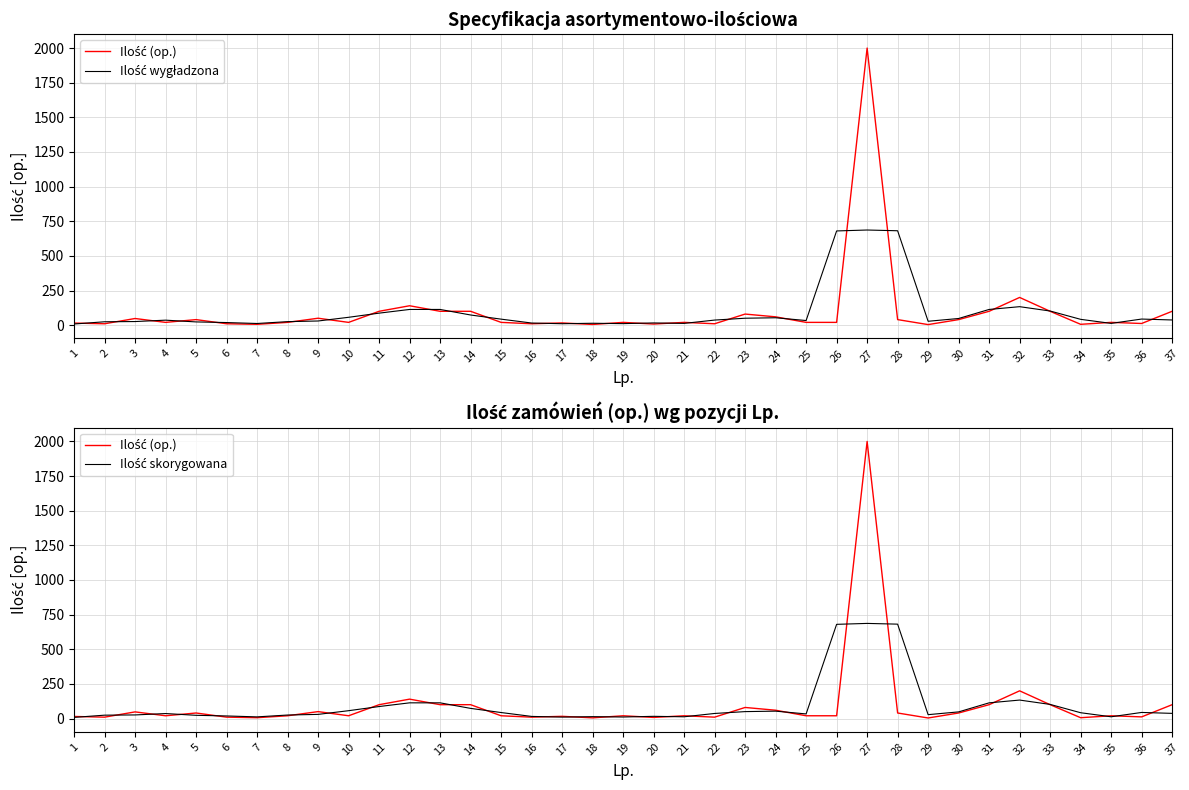

True or false: Ilość wygładzona and Ilość skorygowana cross at least once.

False